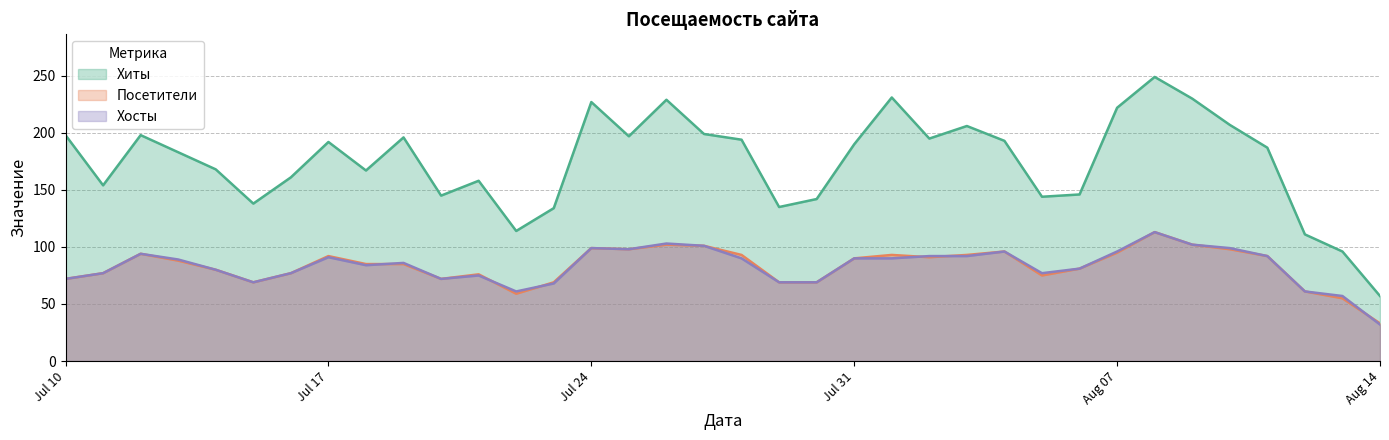

How many data points in Хосты are above 89?

17